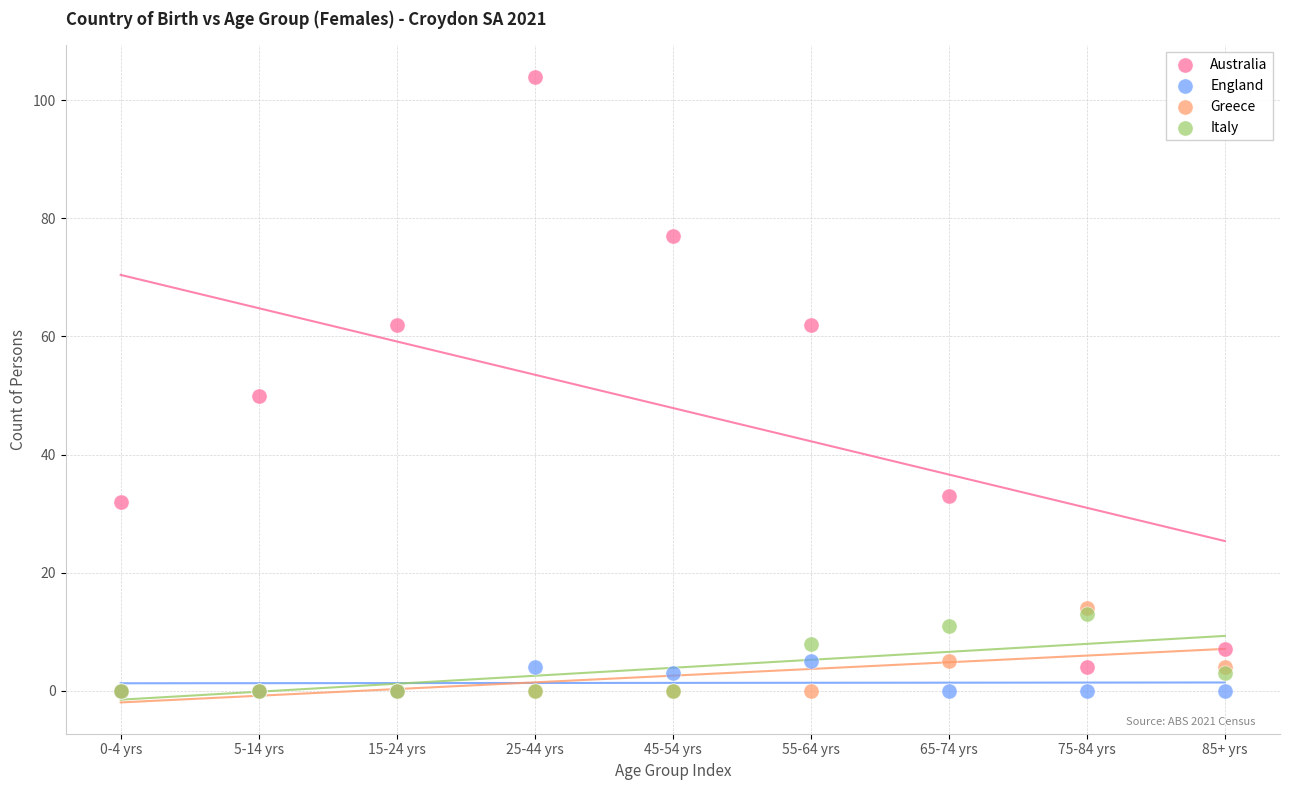

Across all series, what Y value is closest to 52?

50